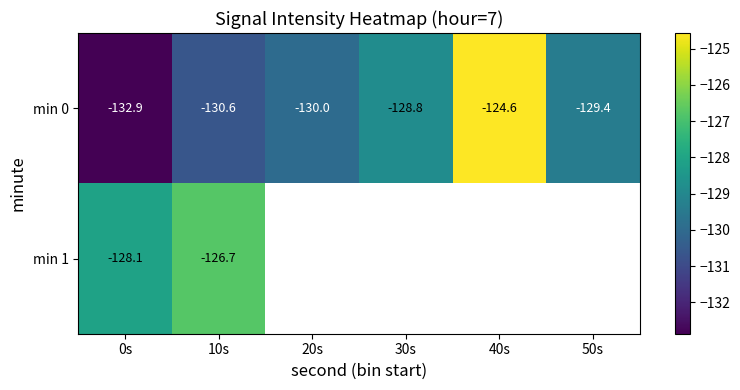

At how many categories does at least one series exceed -131?

6